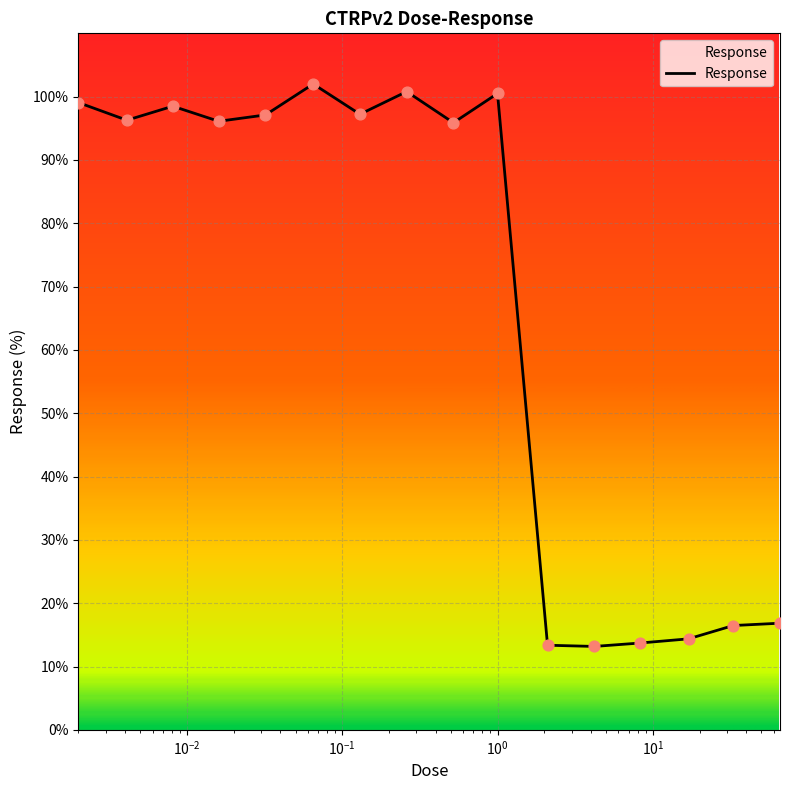

What is the maximum value shown in the chart?

102.0